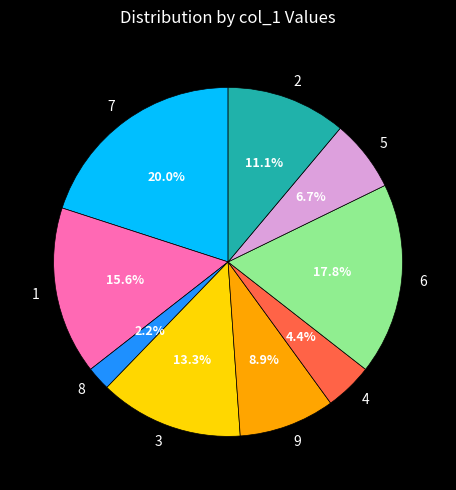

To the nearest percent, what is the difference between the largest and smallest slice percentages?

18%